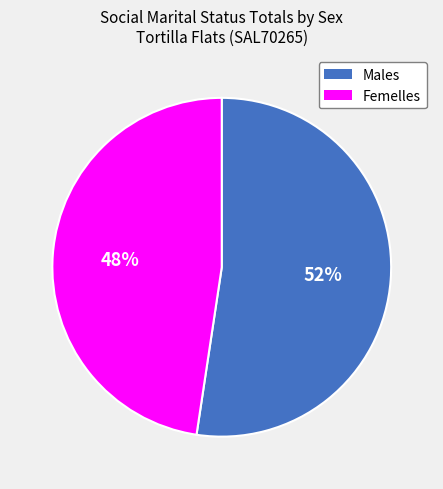

To the nearest percent, what is the average slice percentage?

50%